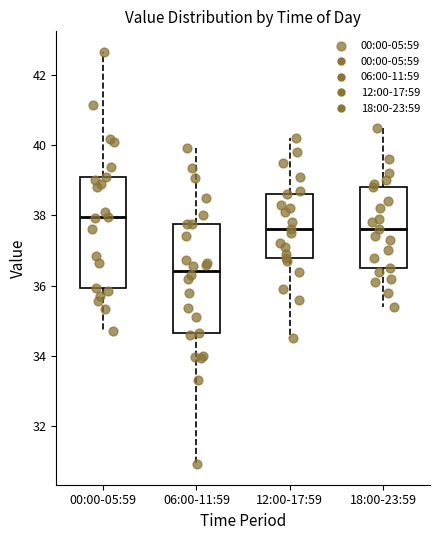

Where does the upper whisker of the box for 18:00-23:59 end on the y-axis? The values are not printed on the chart, so give them approximately, as read against the axis.

40.6